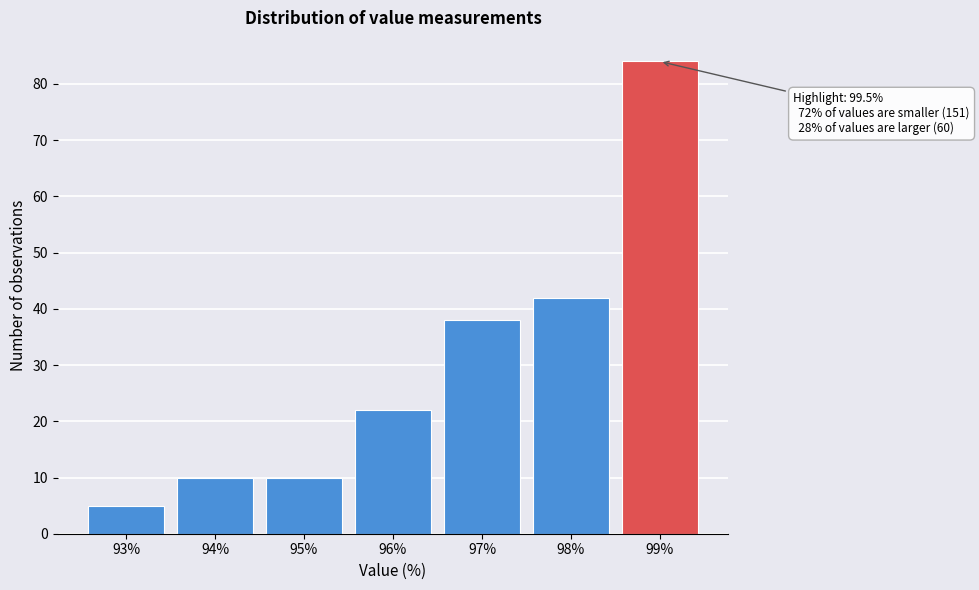

Reading left to right, list all the values displayed in this chart.

5	10	10	22	38	42	84